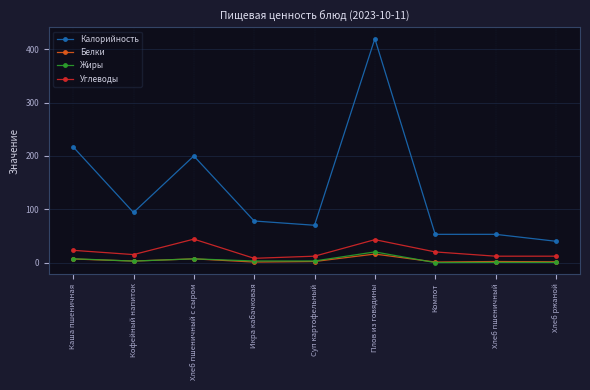

At which category does Белки reach its first local peak?

Хлеб пшеничный с сыром